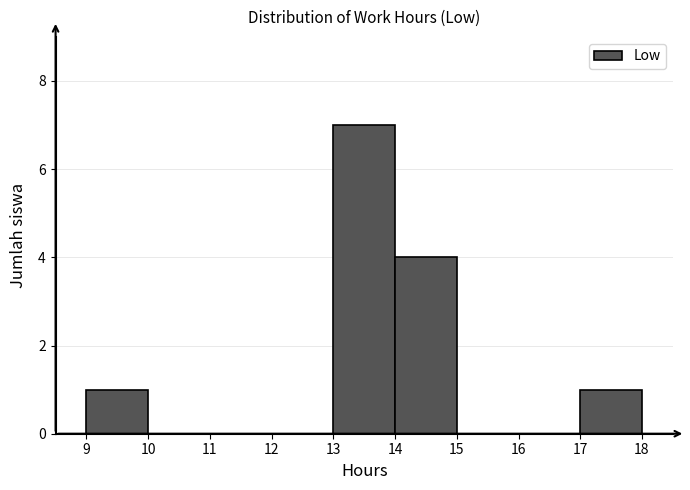

Over which range of the x-axis is the bar tallest?

13 to 14